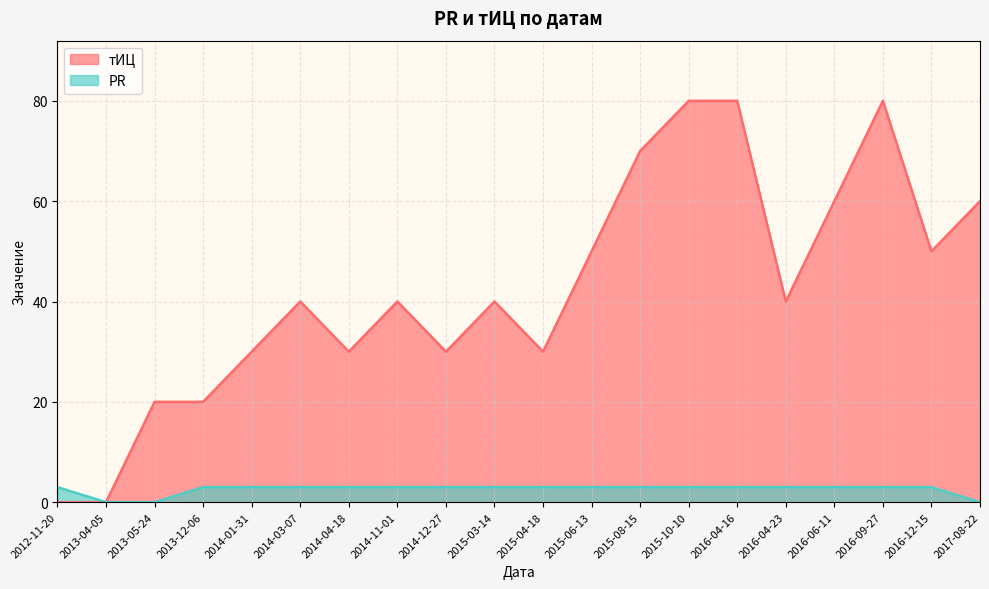

What is the sum of all тИЦ values?

850